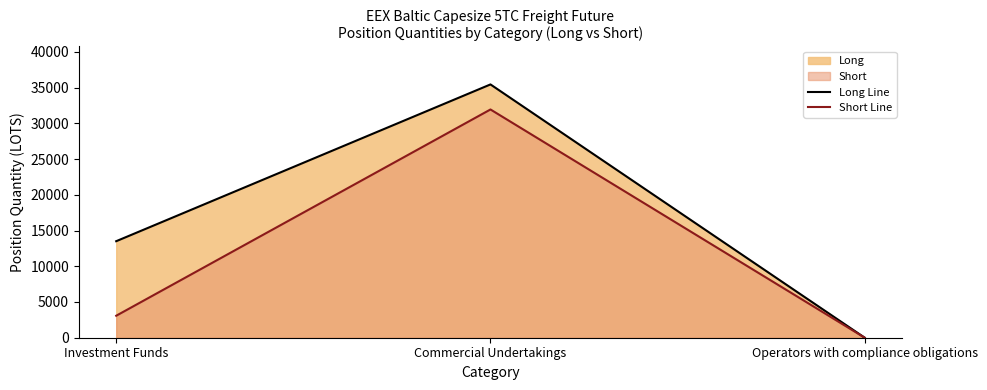

What is the greatest value displayed?

35444.3